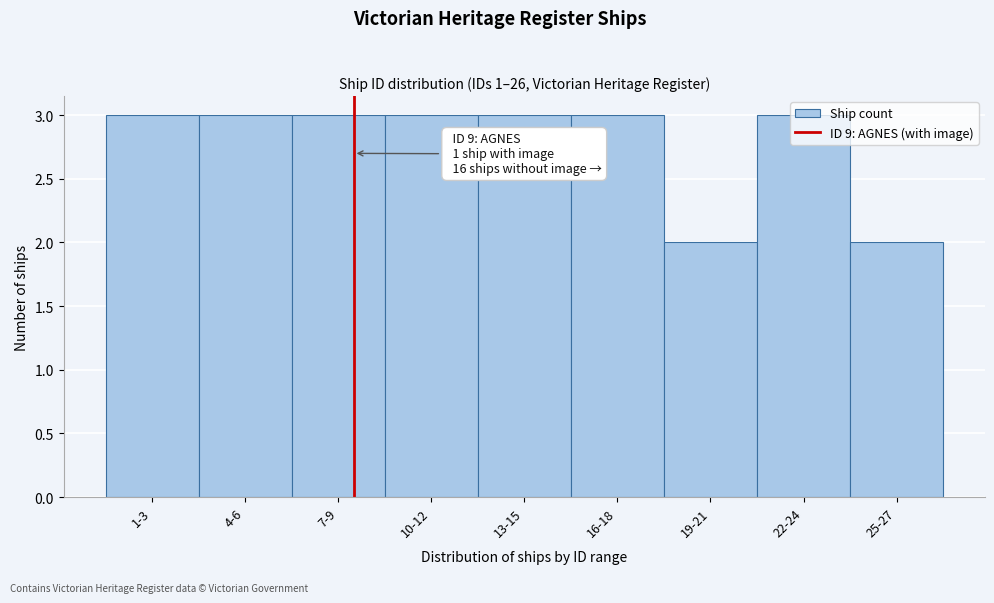

Is it true that the value at 25-27 is 2?

True